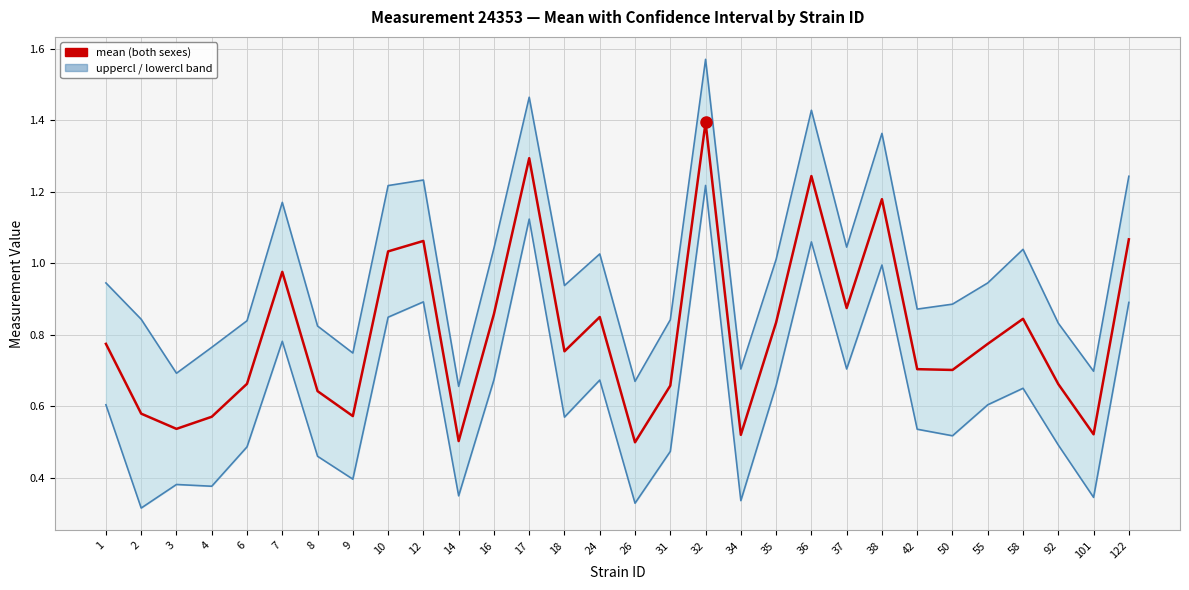

Is this an area chart (filled region under the line)?

No